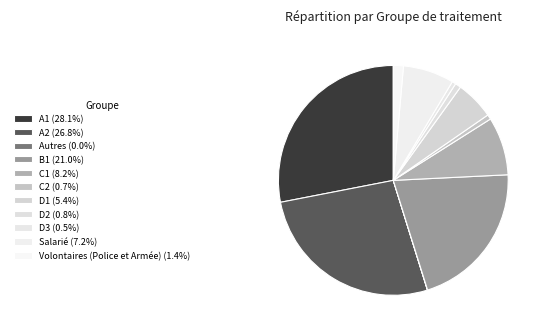

To the nearest percent, what is the difference between the largest and smallest slice percentages?

28%